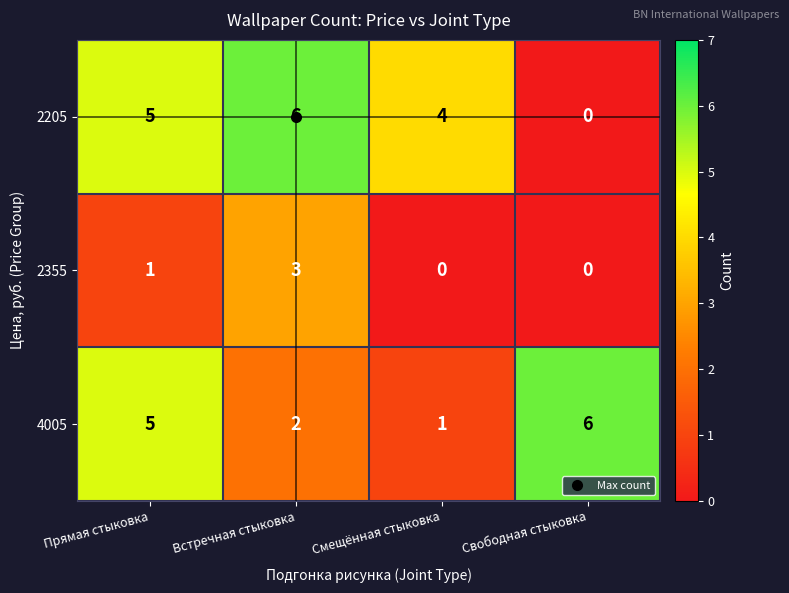

The value of 2355 at Прямая стыковка is 1. True or false?

True